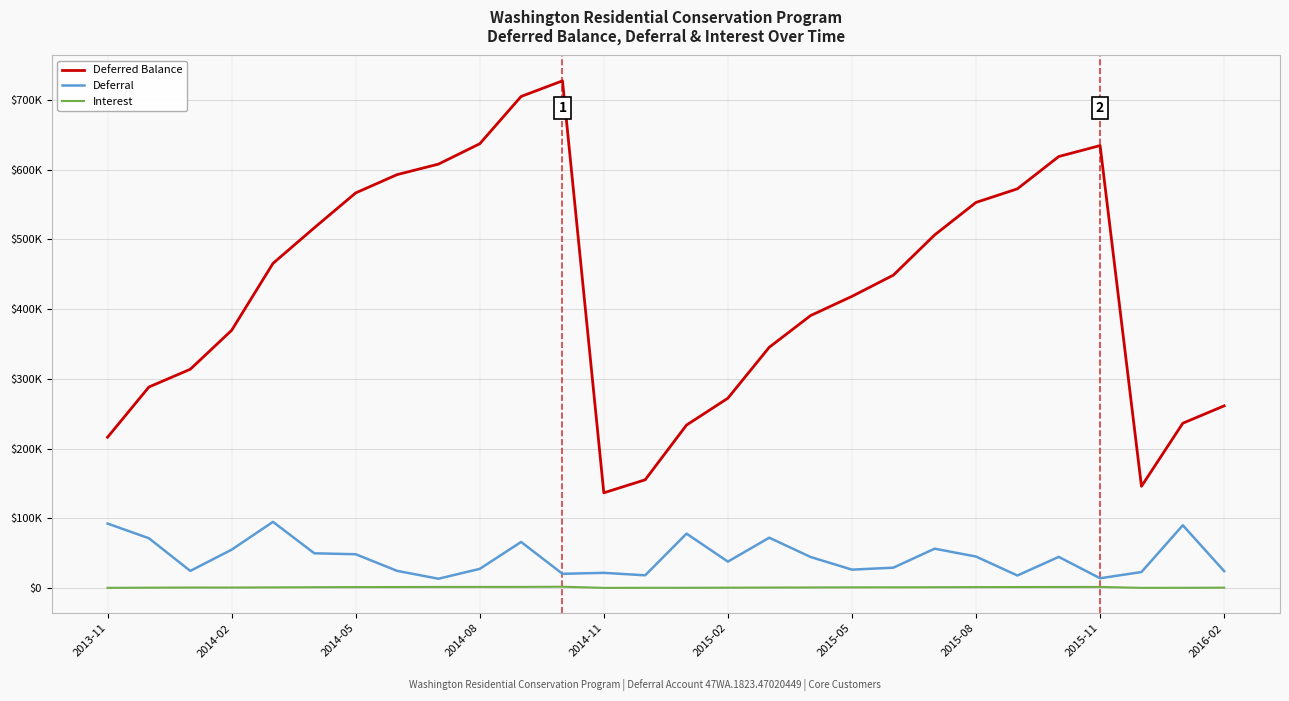

True or false: Deferral and Deferred Balance cross at least once.

False